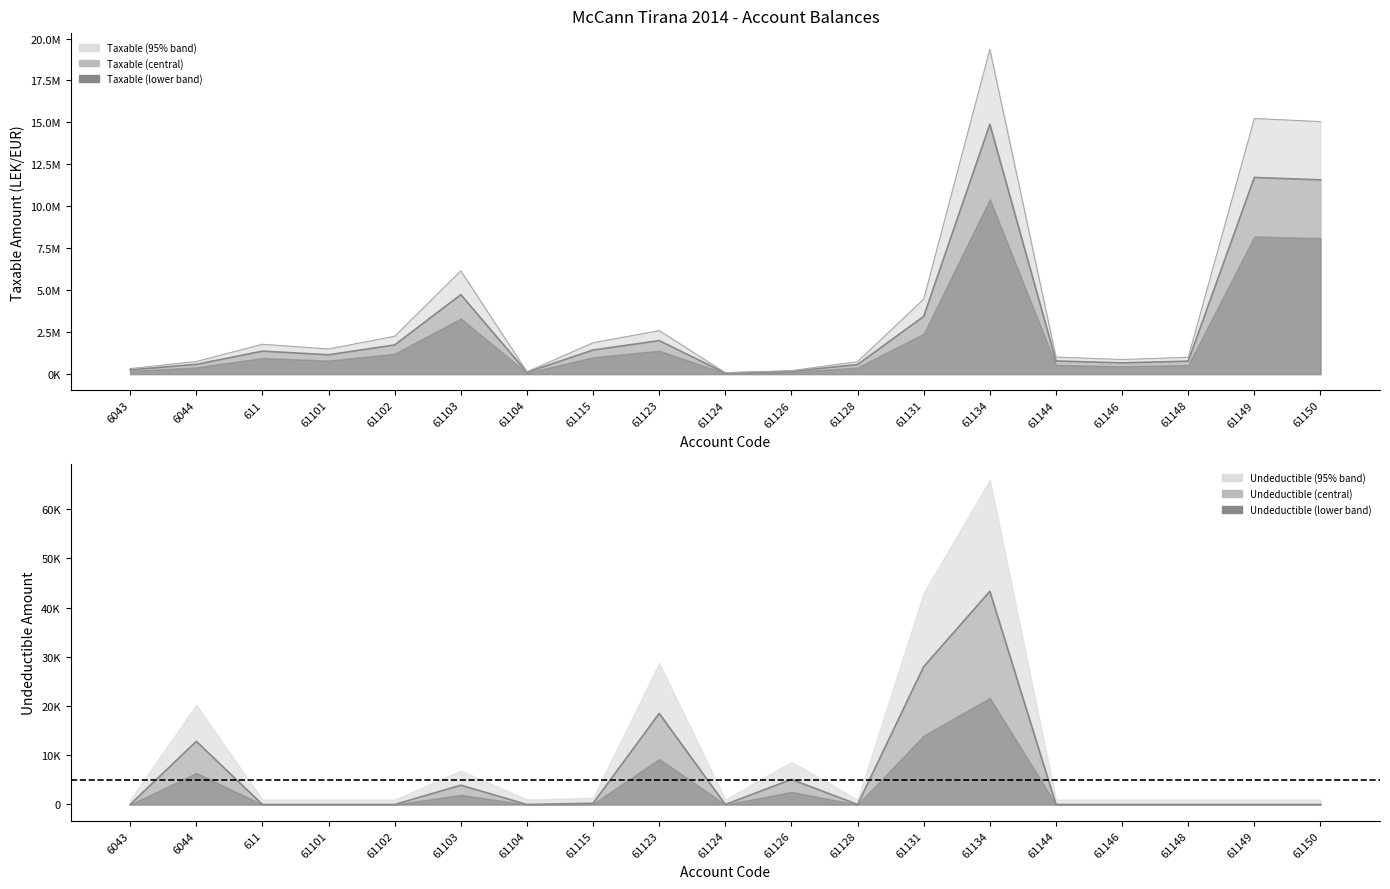

Where is the first local minimum for Taxable?

61101